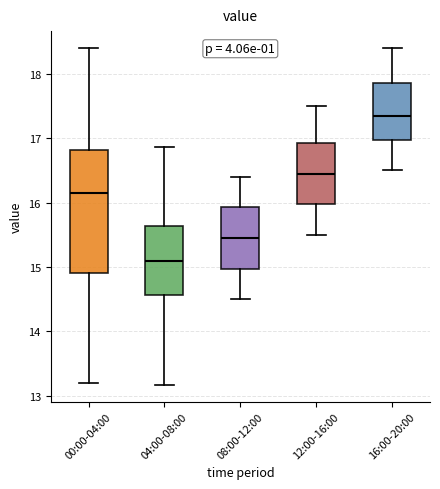

Comparing the boxes themselves (not the whiskers), which one is the tallest?

00:00-04:00